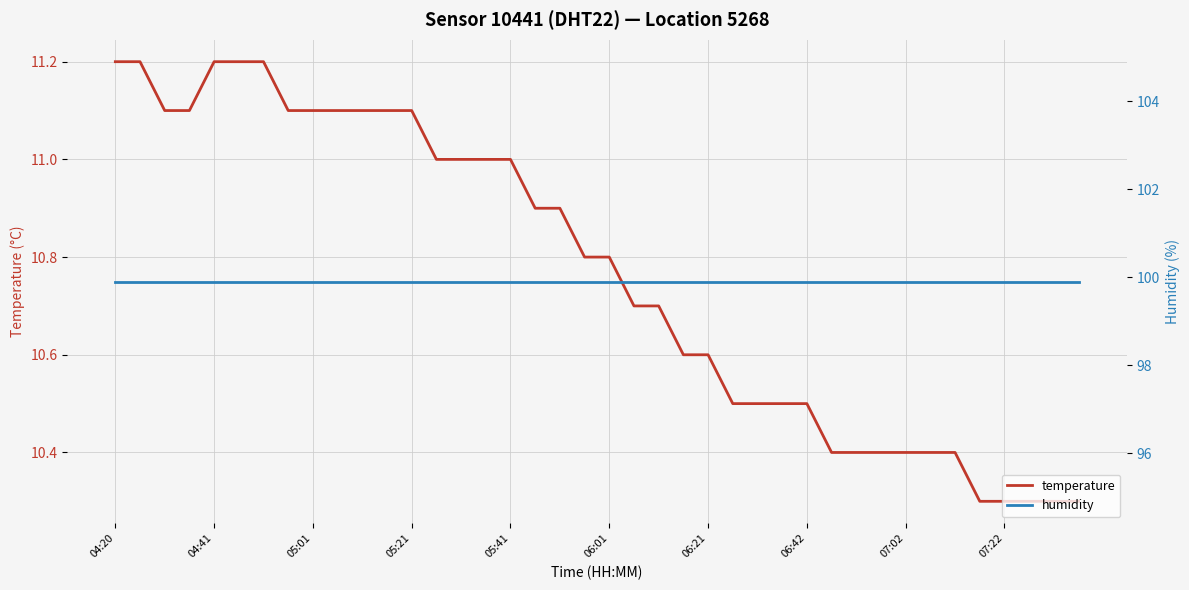

True or false: humidity has a value of 99.9 at 04:41.

True